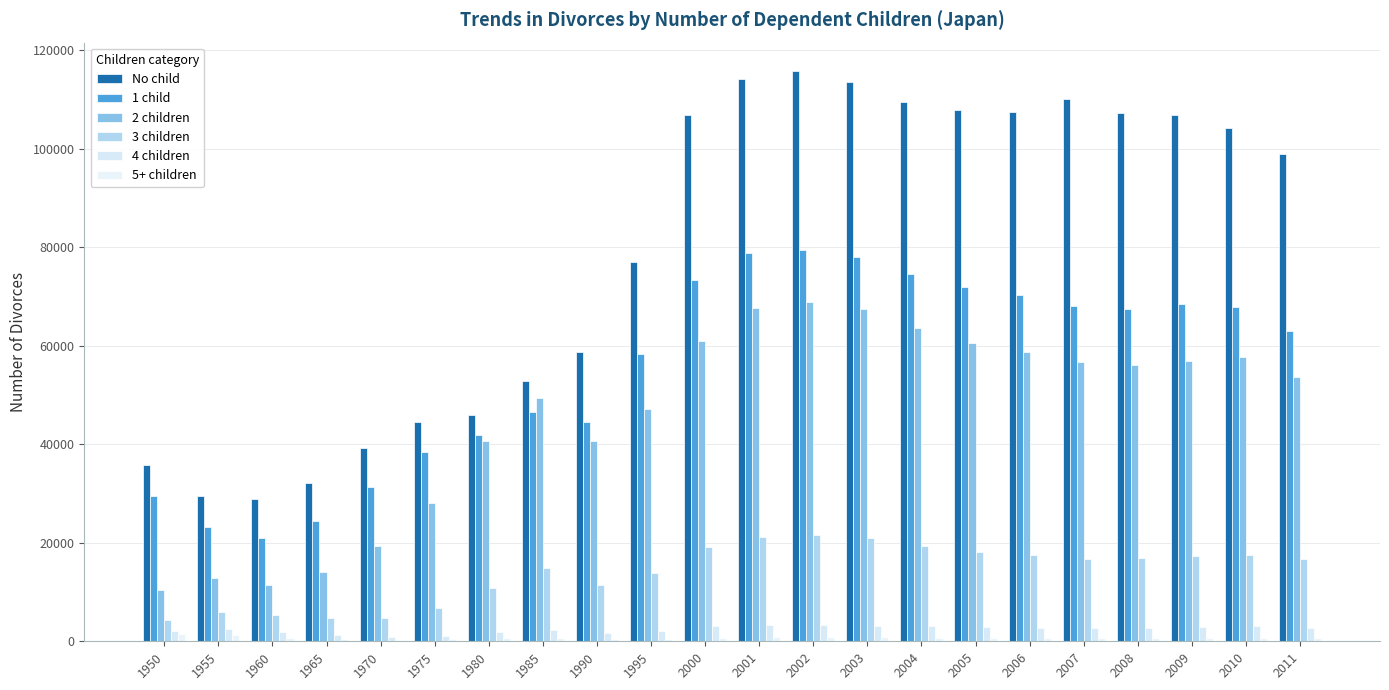

What are all the series names shown in the legend?

No child, 1 child, 2 children, 3 children, 4 children, 5+ children